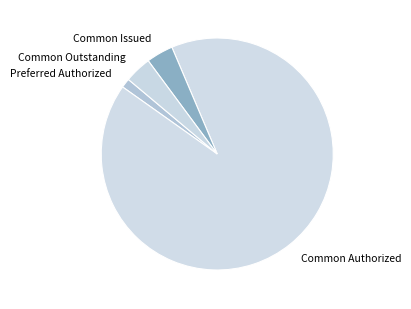

Is Common Authorized the majority of the pie?

Yes